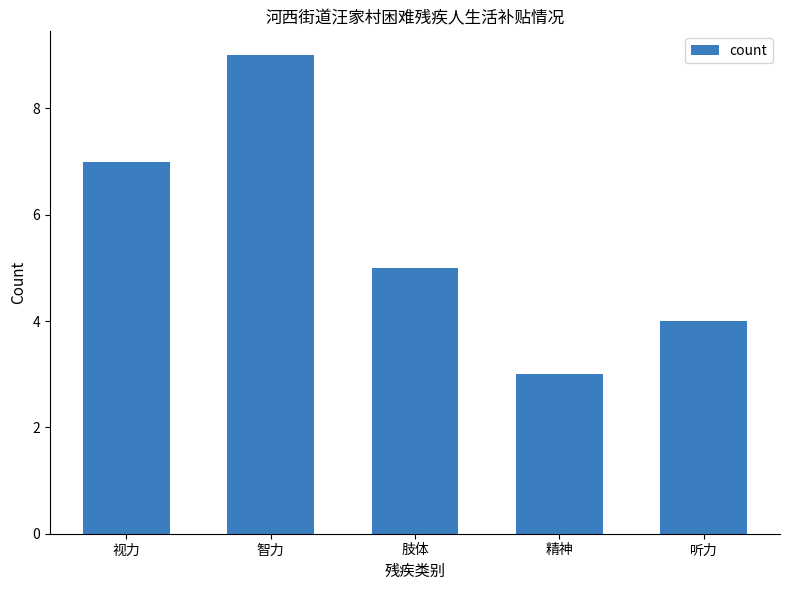

Reading left to right, transcribe all the data shown in this chart.

7	9	5	3	4